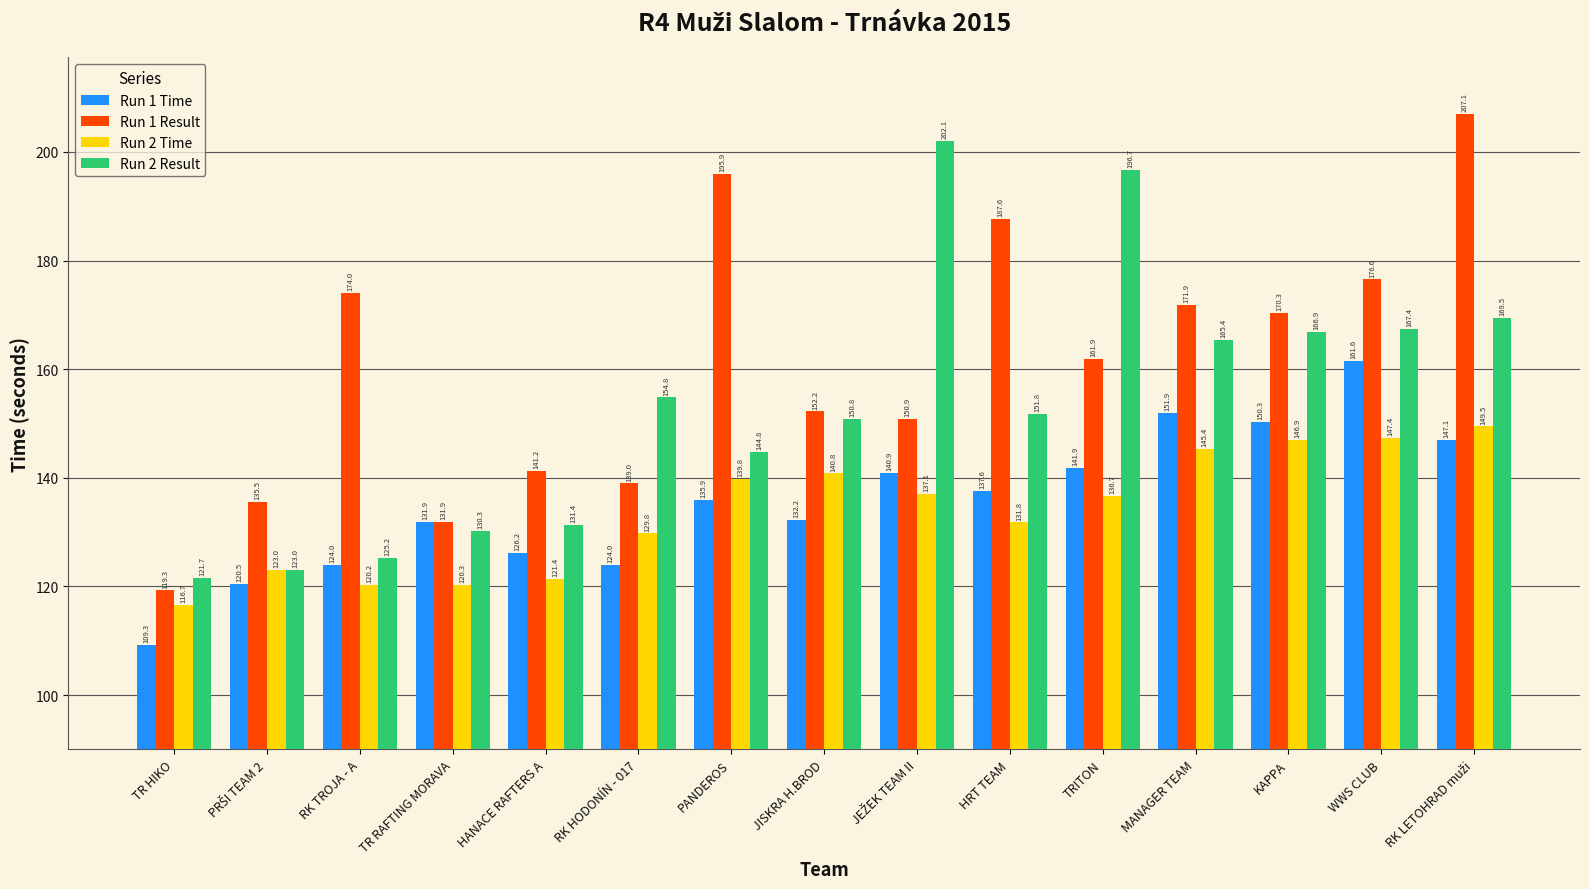

The value of Run 2 Time at RK TROJA - A is 61.2. True or false?

False